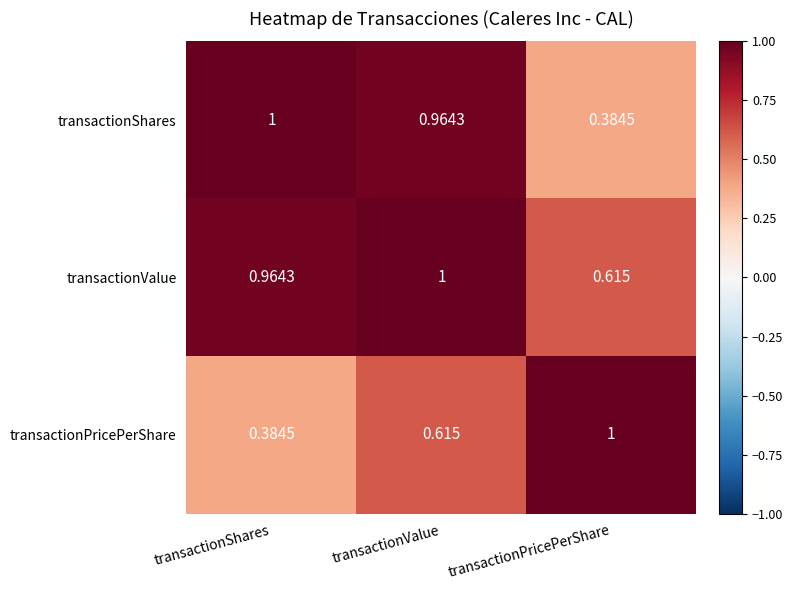

Between transactionValue and transactionPricePerShare, which series saw the biggest shift?

transactionShares